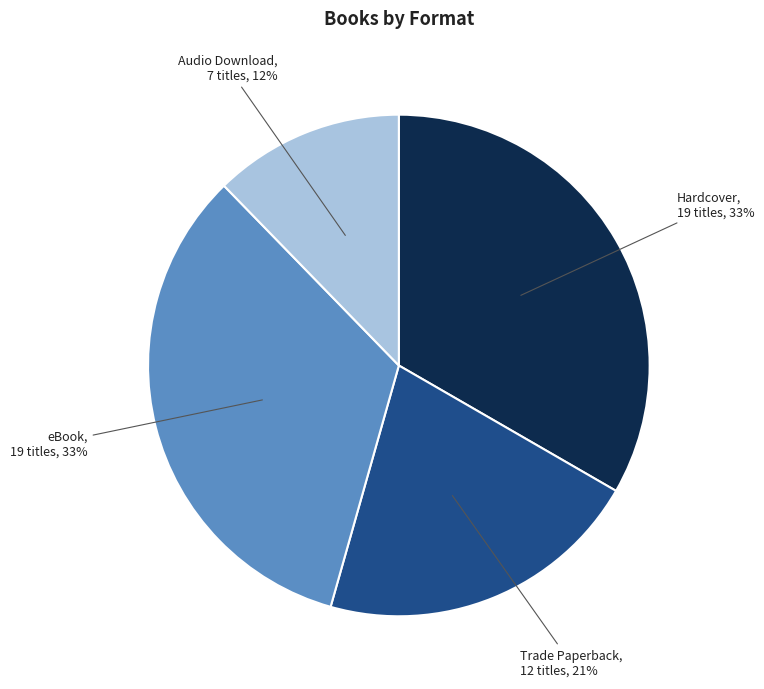

Is there any slice that represents more than half of the pie?

No